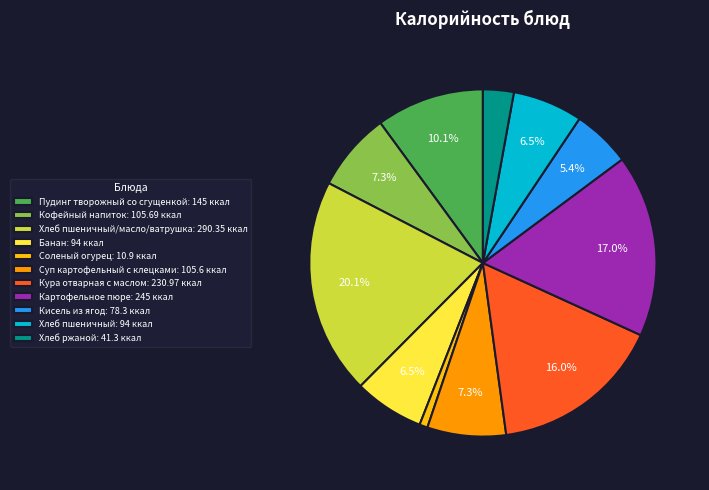

What is the ratio of the value at Пудинг творожный со сгущенкой: 145 ккал to the value at Хлеб пшеничный/масло/ватрушка: 290.35 ккал?

0.5